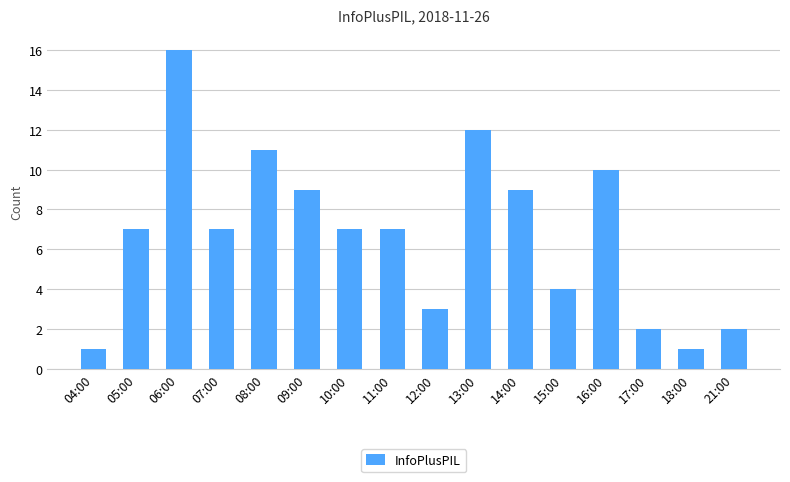

What is the minimum value shown in the chart?

1